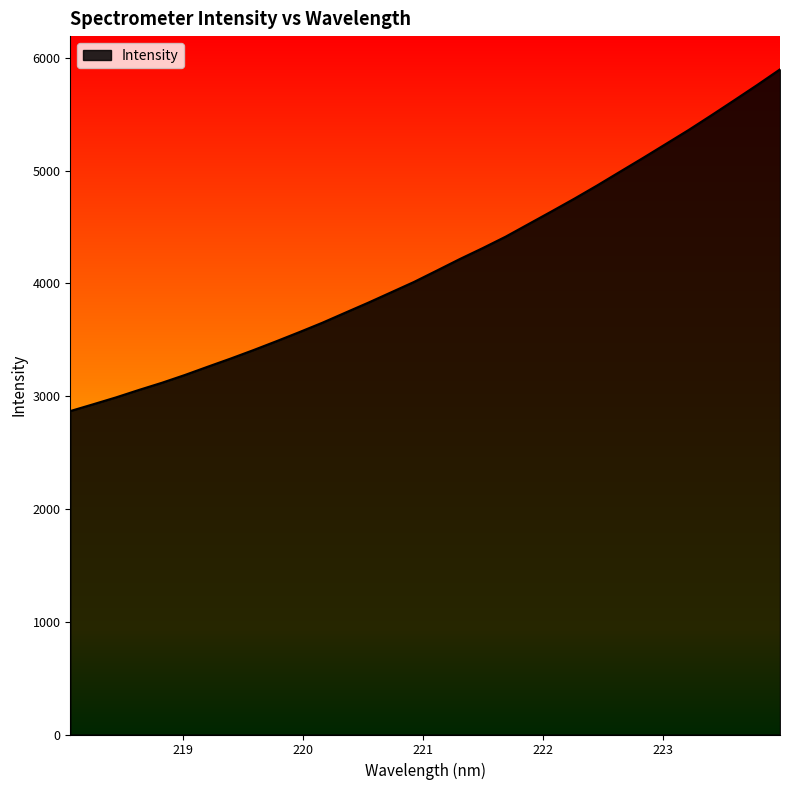

What is the minimum value shown in the chart?

2867.6